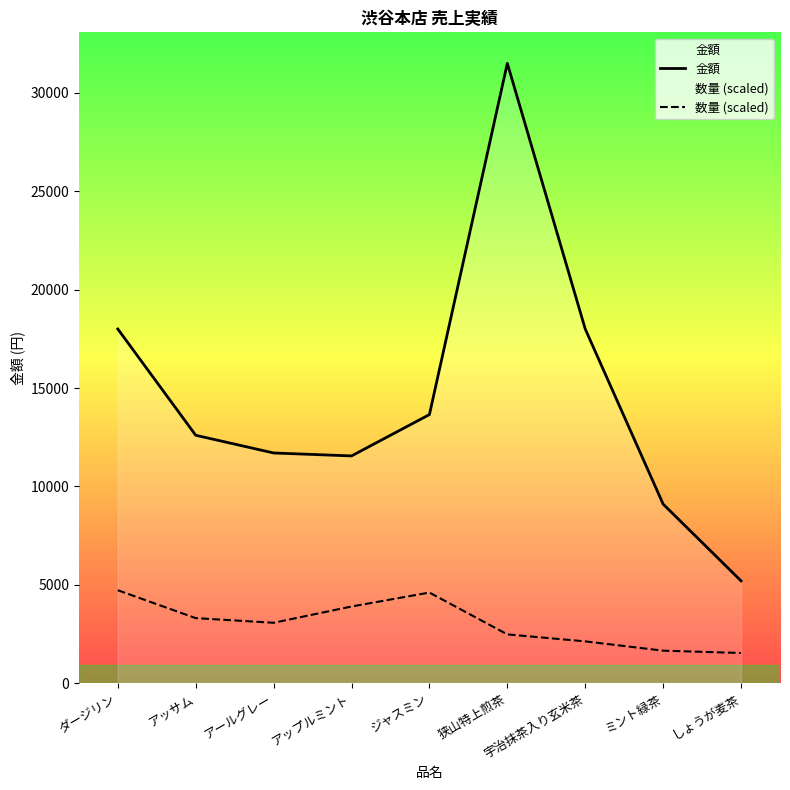

What value does the 数量 (scaled) series have at アップルミント?

3898.1